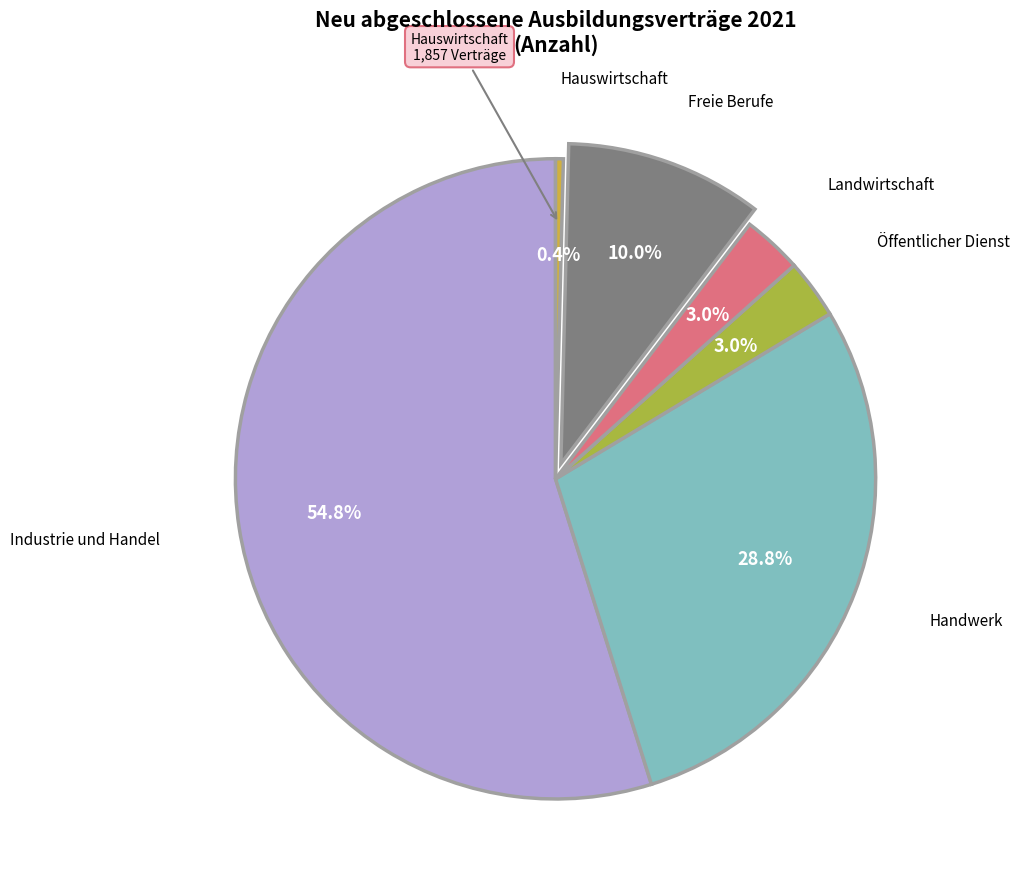

Is there a majority slice in this chart?

Yes